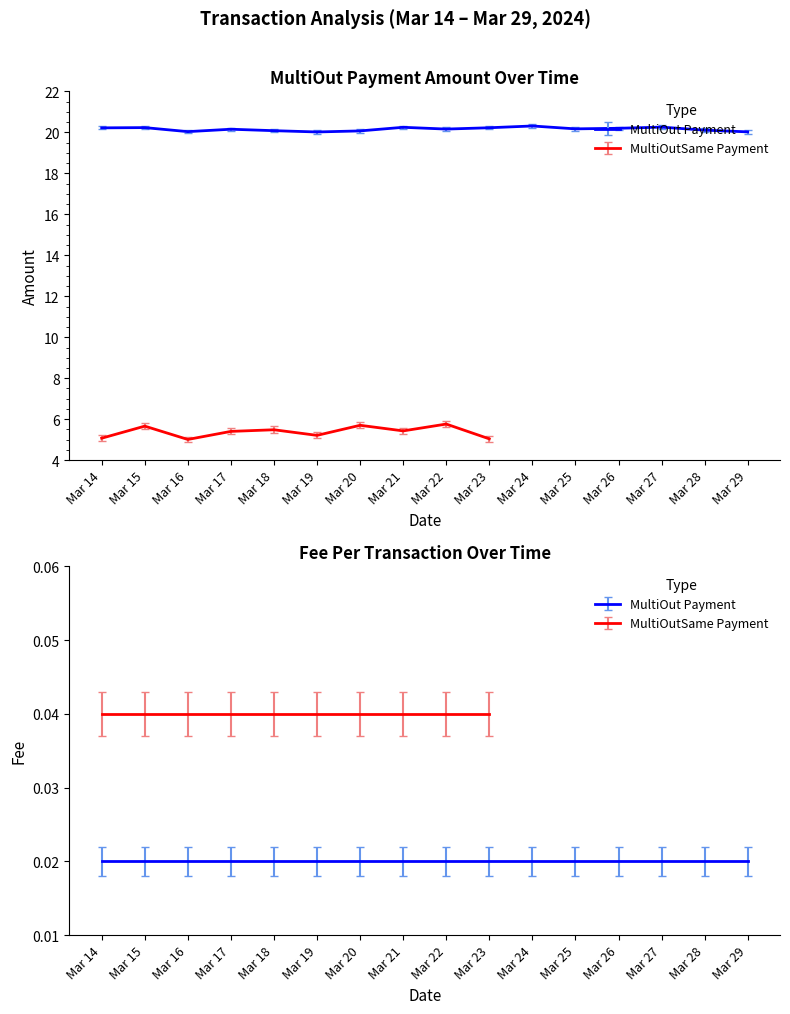

Is this an area chart (filled region under the line)?

No